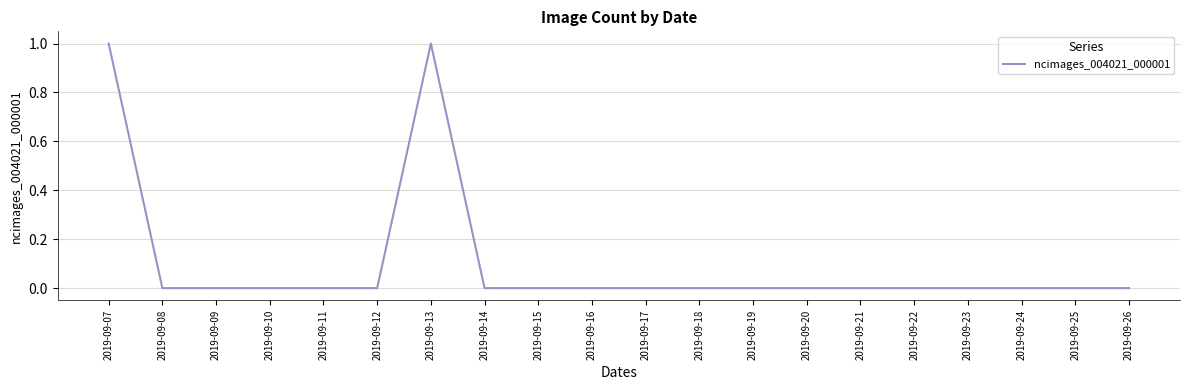

Count the values in the range 0 to 1.

20